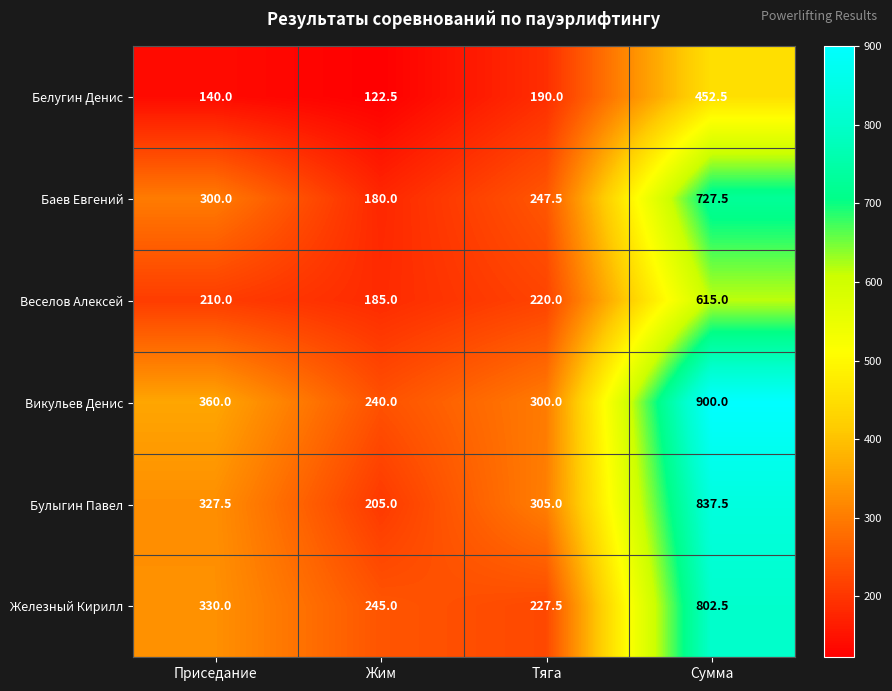

True or false: Баев Евгений has a value of 300.0 at Приседание.

True